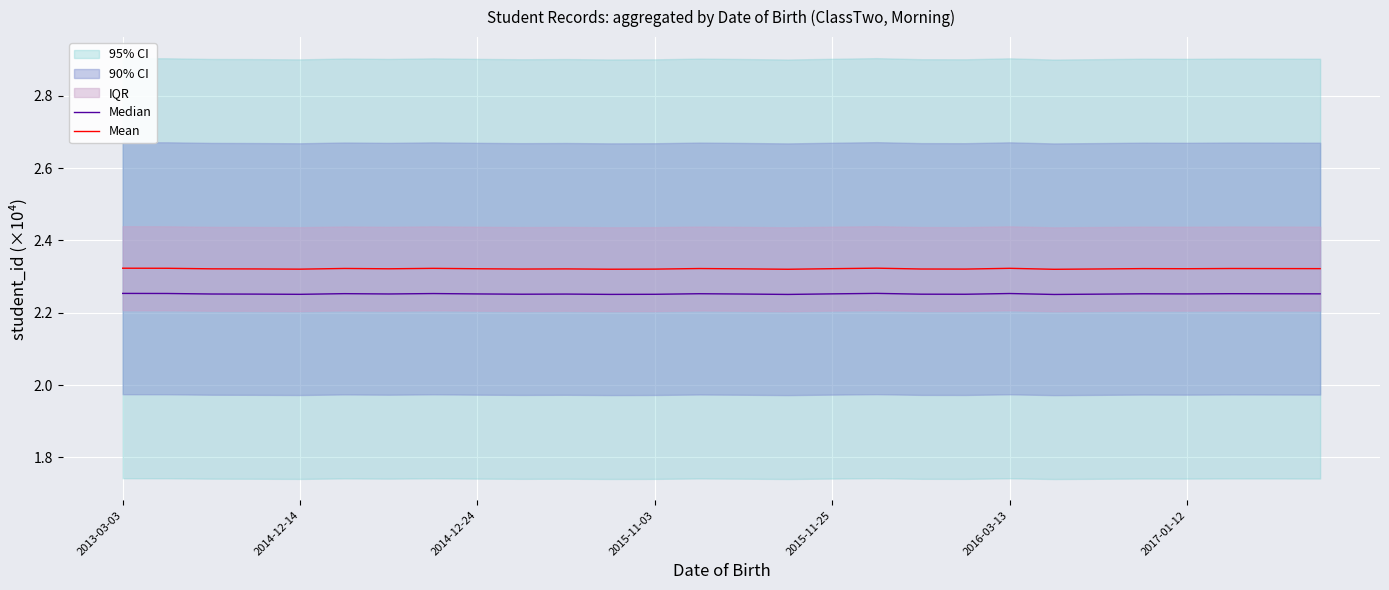

At how many categories does at least one series exceed 2?

28